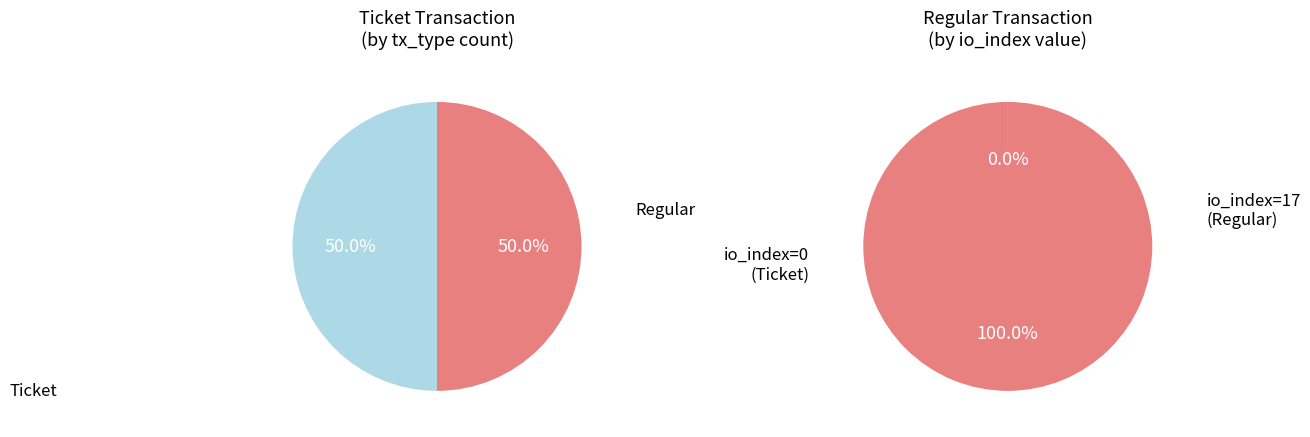

Is io_index=17 (Regular) the majority of the pie?

Yes